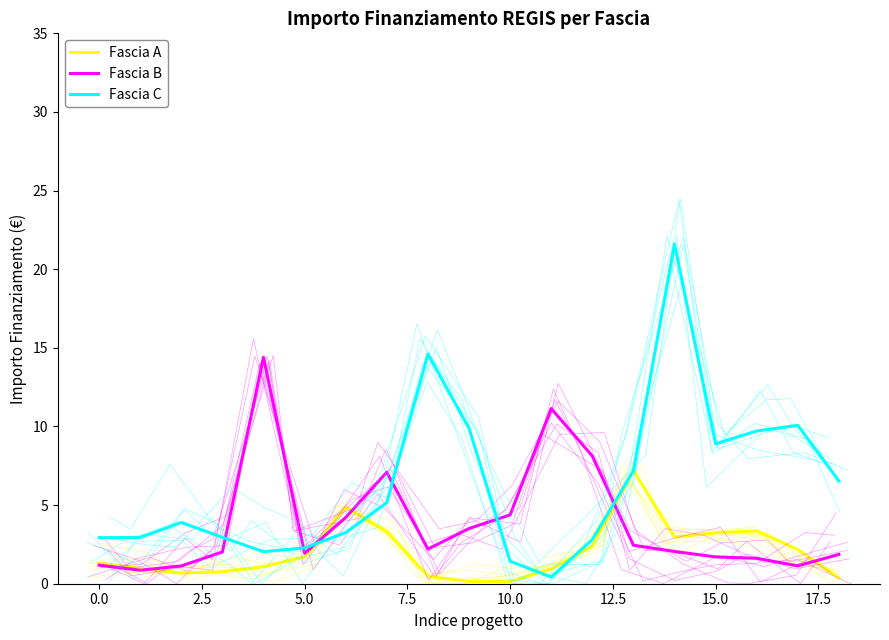

Is the value of Fascia B at 13 greater than the value of Fascia A at 7.5?

Yes